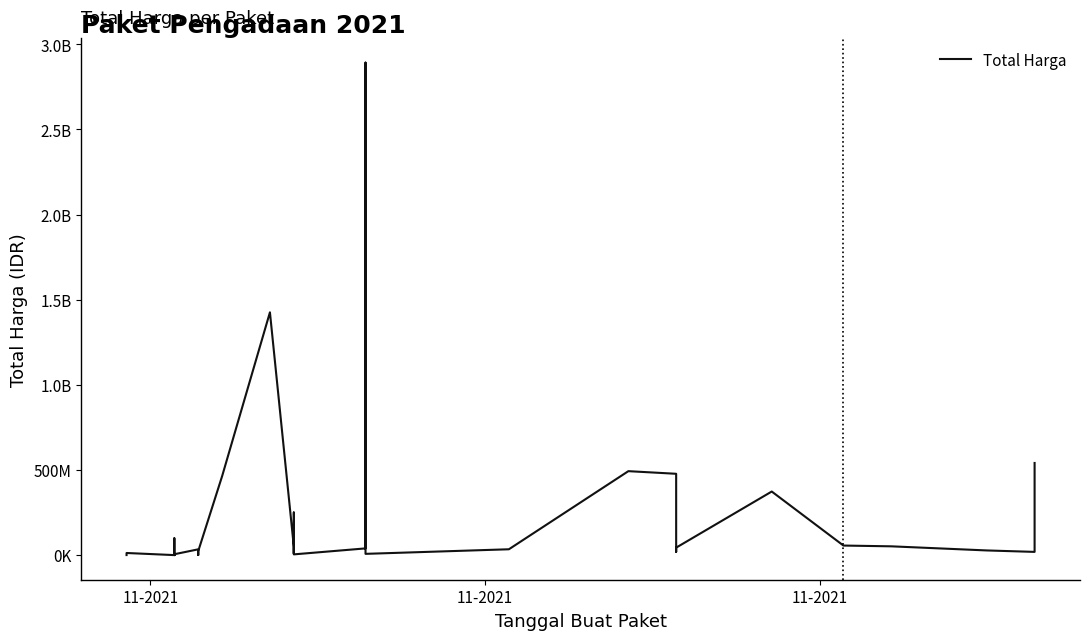

What is the difference between the maximum and minimum values?

2892044000